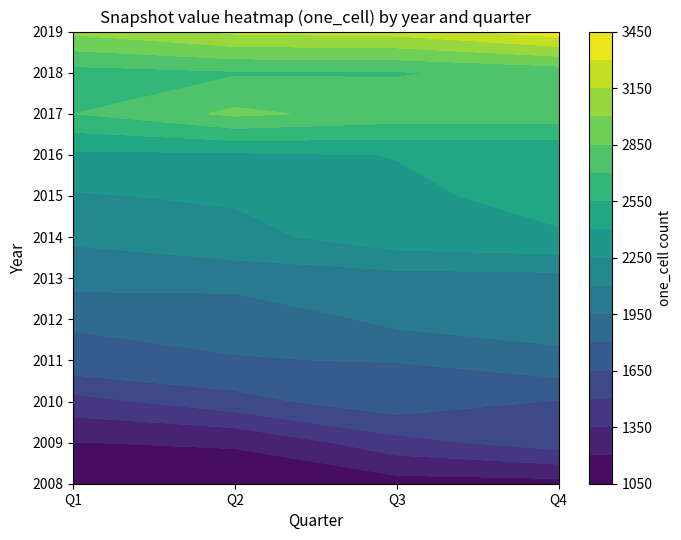

Is it true that 2016 equals 2370 at 0?

True